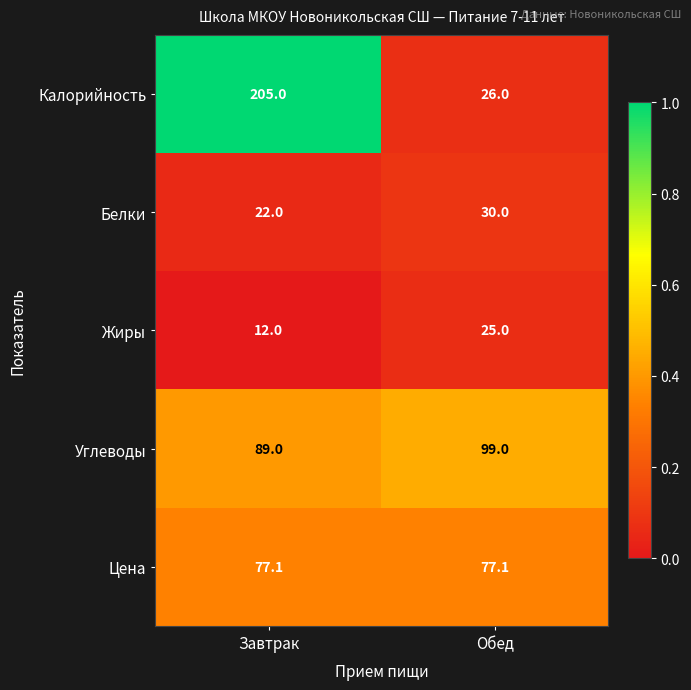

List the series in order of their peak value, highest first.

Калорийность, Углеводы, Цена, Белки, Жиры